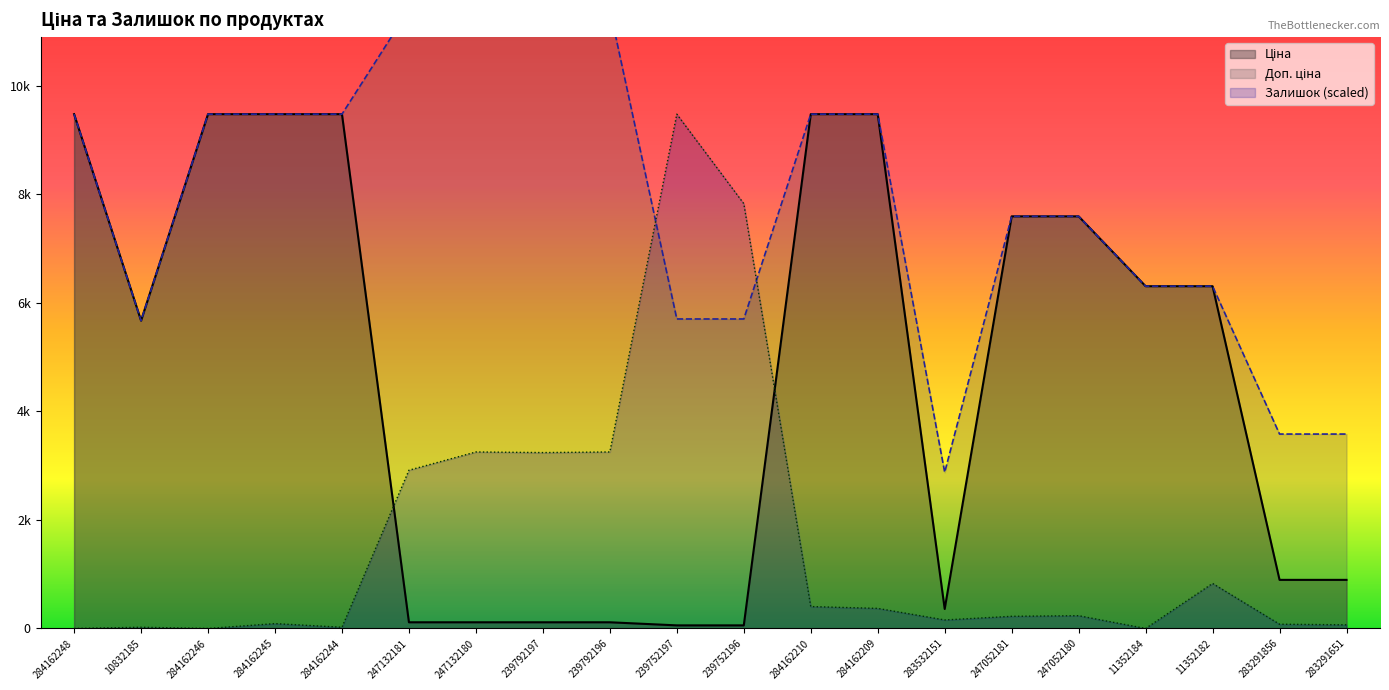

What is the sum of the Доп. ціна values at 239792196 and 284162210?

20890.1